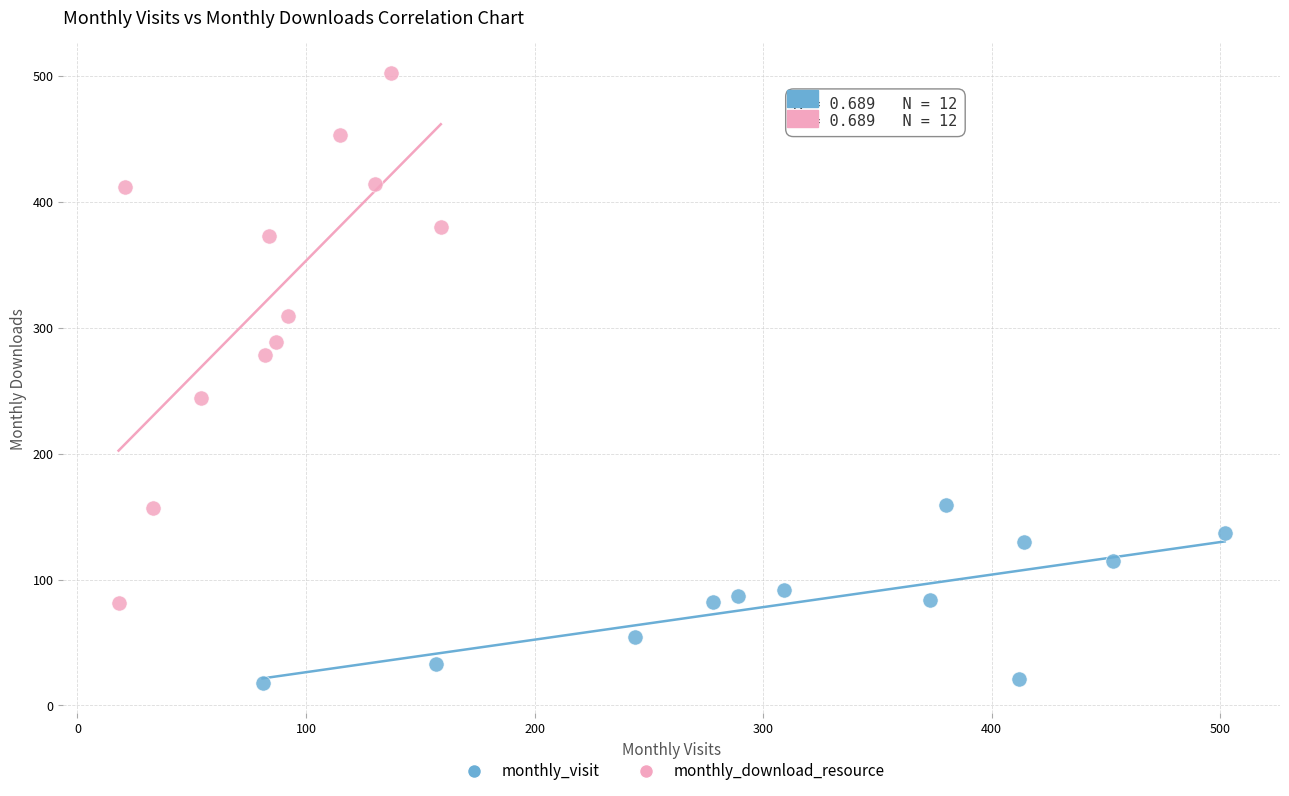

Which series contains the highest Y value?

monthly_download_resource